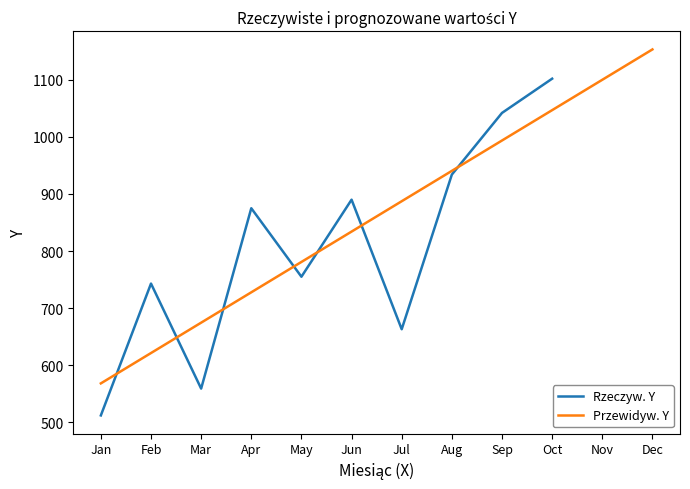

What is the lowest value of the Przewidyw. Y series?

568.1